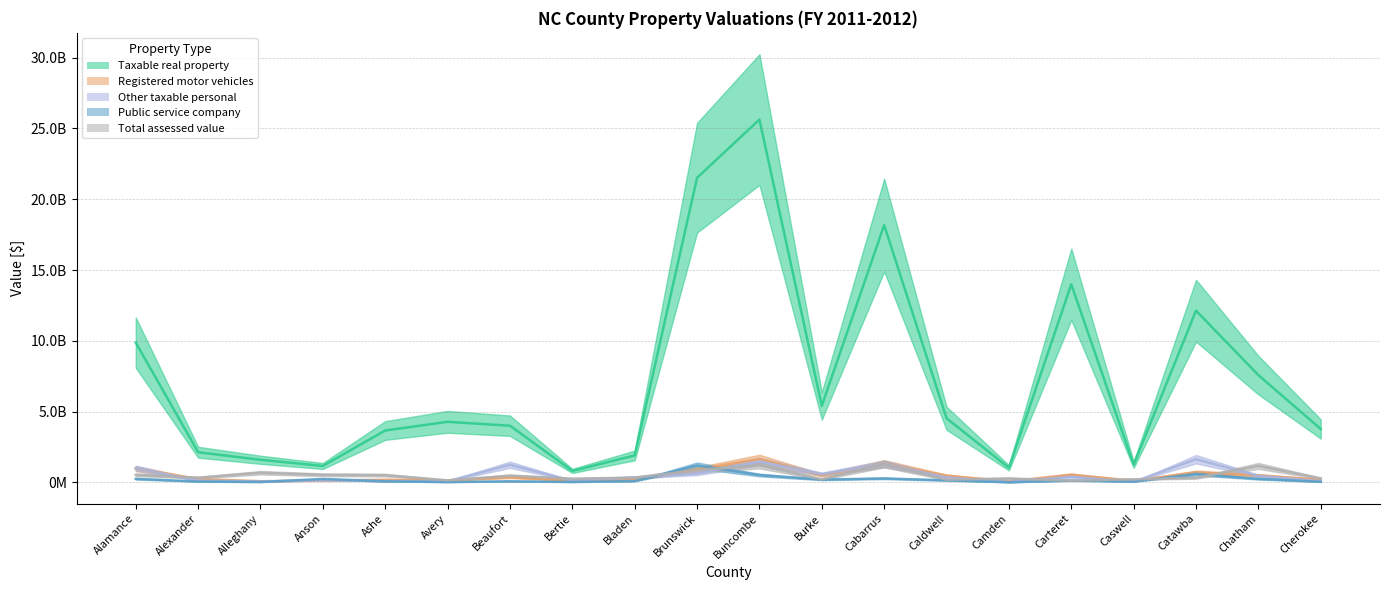

Is it true that Total assessed value equals 244834419 at Buncombe?

False